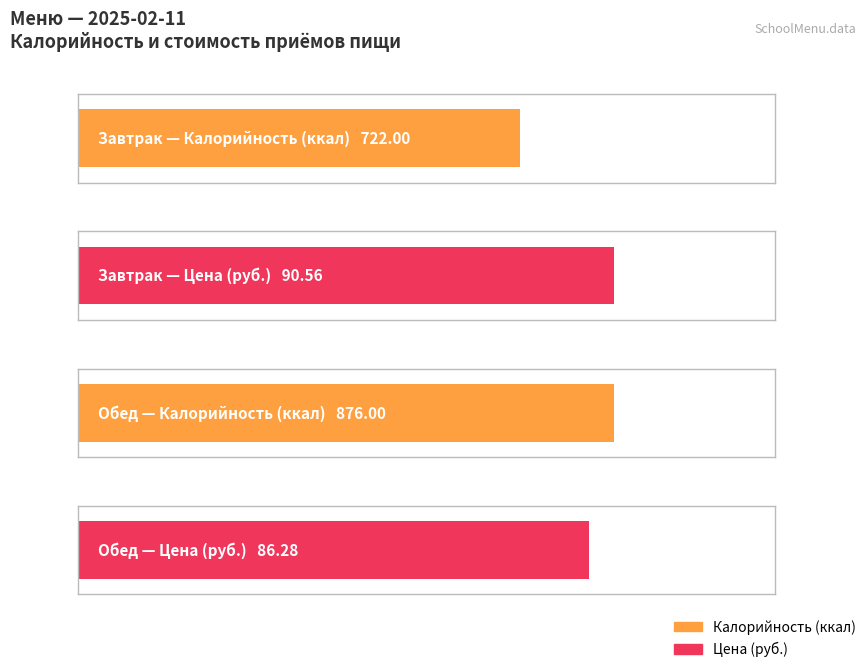

Does the chart contain stacked bars?

No